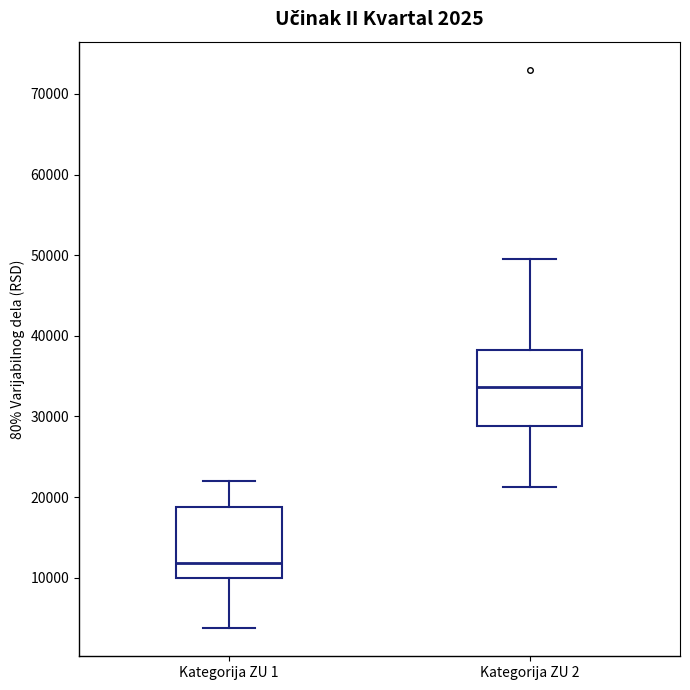

Which box has the highest median line?

Kategorija ZU 2